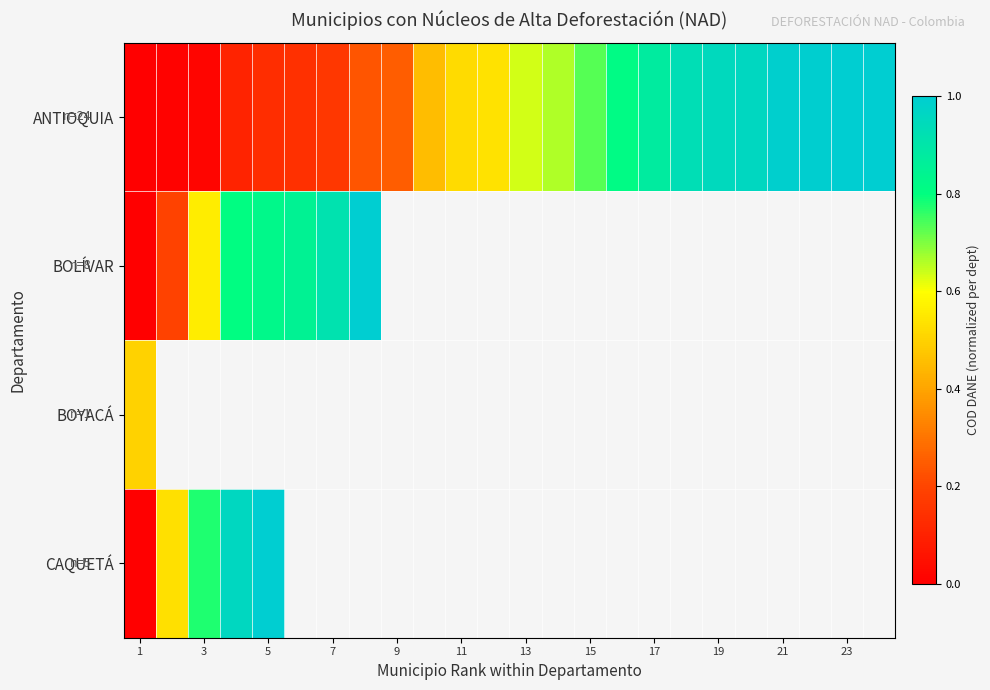

At which category does the chart reach its minimum across all series?

1